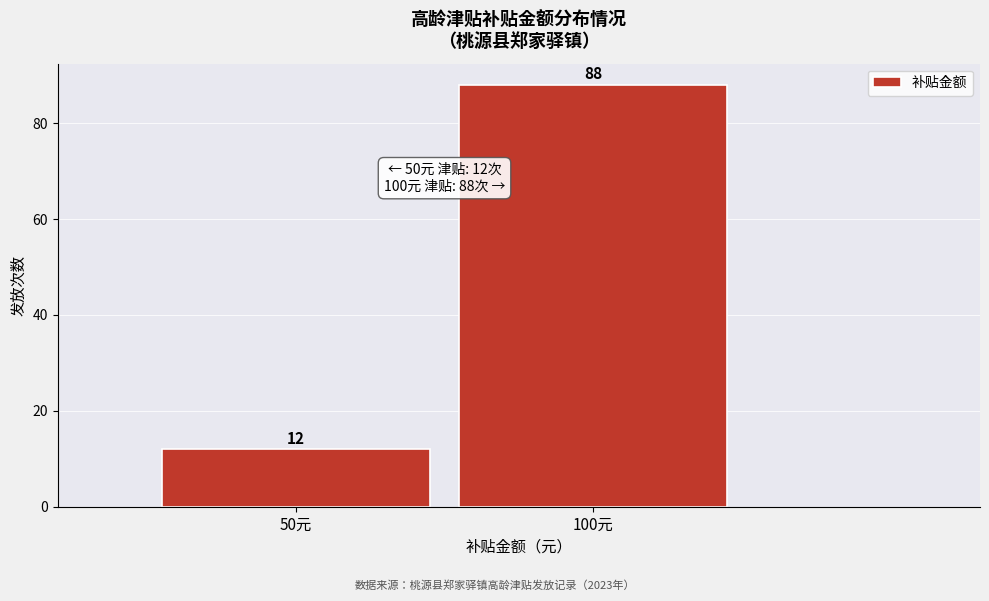

Reading left to right, list all the values displayed in this chart.

12	88